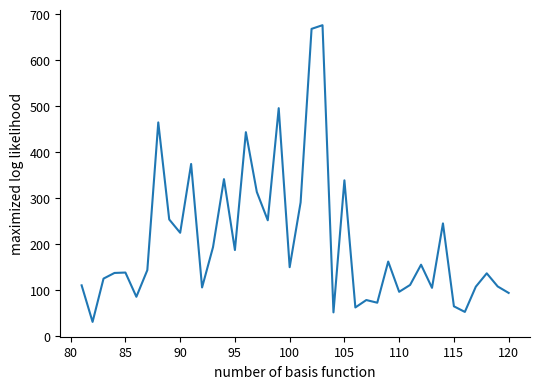

What is the sum of all values?

8236.0